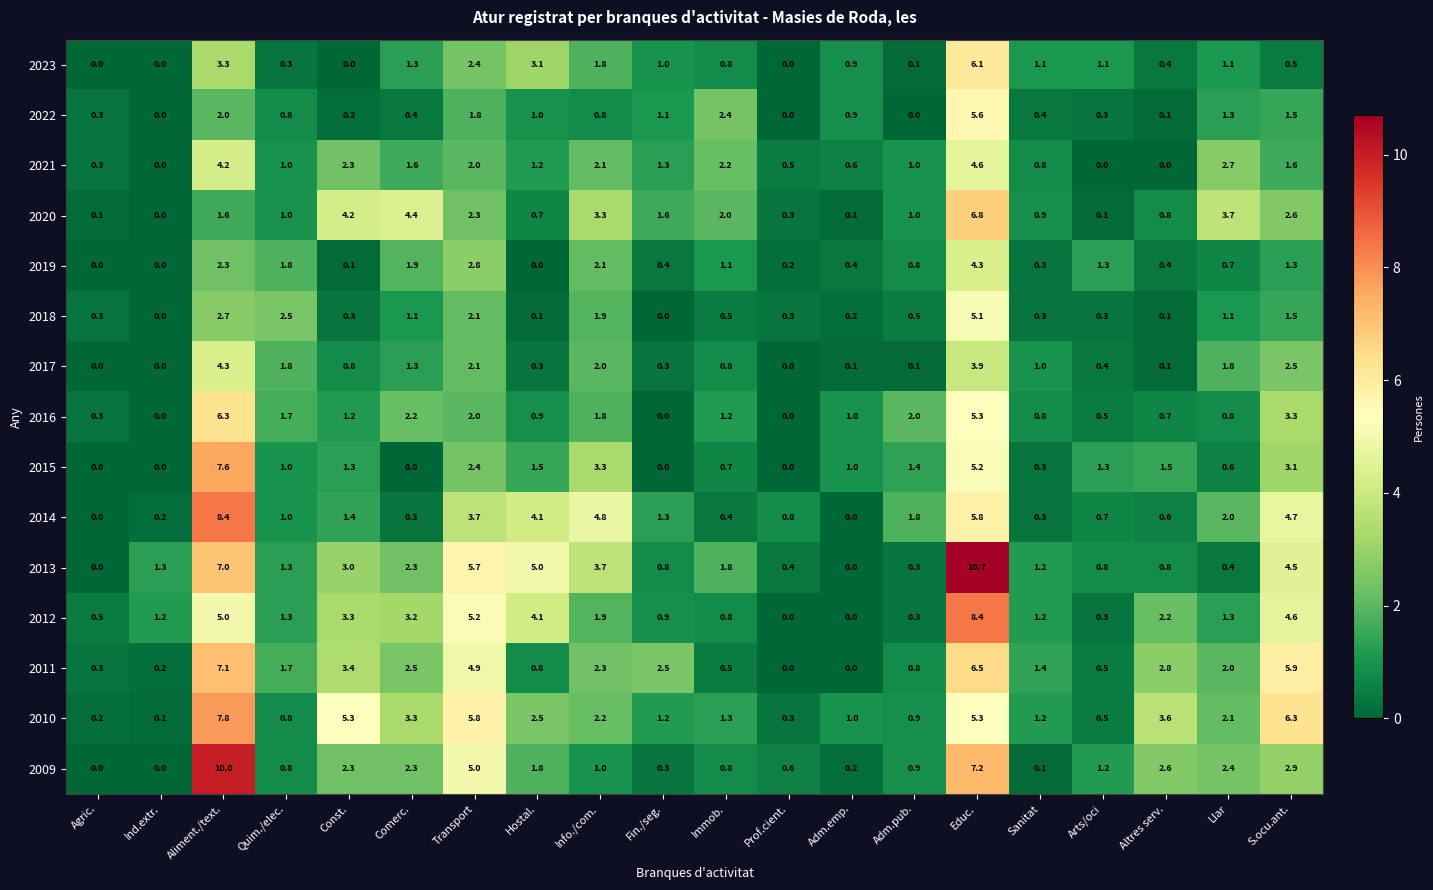

What is the maximum value for 2019?

4.3